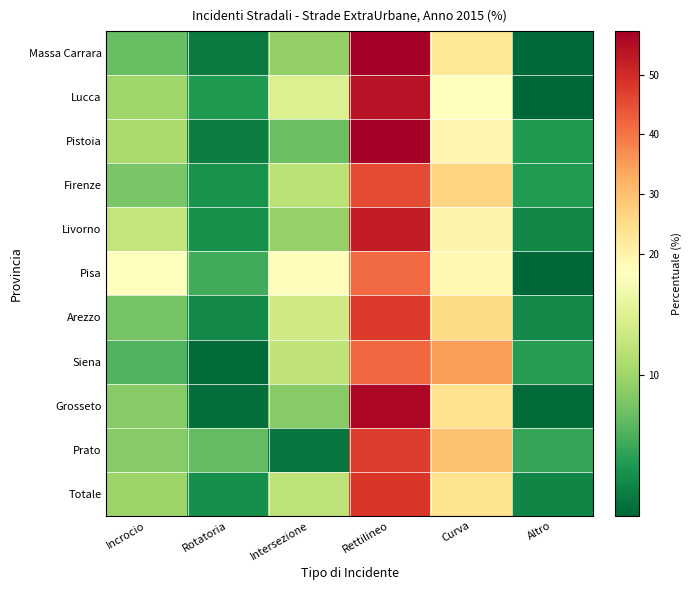

Reading left to right, extract all data points from this chart.

Massa Carrara: Incrocio=7.3	Rotatoria=2.1	Intersezione=9.4	Rettilineo=57.3	Curva=22.9	Altro=1.0
Lucca: Incrocio=10.1	Rotatoria=4.2	Intersezione=13.8	Rettilineo=54.1	Curva=17.0	Altro=0.8
Pistoia: Incrocio=10.6	Rotatoria=2.3	Intersezione=7.4	Rettilineo=56.7	Curva=18.9	Altro=4.2
Firenze: Incrocio=8.2	Rotatoria=3.8	Intersezione=11.6	Rettilineo=45.3	Curva=26.8	Altro=4.4
Livorno: Incrocio=12.1	Rotatoria=3.6	Intersezione=9.5	Rettilineo=52.3	Curva=19.6	Altro=2.9
Pisa: Incrocio=16.9	Rotatoria=5.7	Intersezione=17.1	Rettilineo=41.1	Curva=18.3	Altro=0.8
Arezzo: Incrocio=7.9	Rotatoria=3.1	Intersezione=12.9	Rettilineo=47.8	Curva=25.3	Altro=3.1
Siena: Incrocio=6.3	Rotatoria=1.1	Intersezione=11.9	Rettilineo=41.4	Curva=34.8	Altro=4.4
Grosseto: Incrocio=8.8	Rotatoria=1.4	Intersezione=8.8	Rettilineo=55.8	Curva=24.0	Altro=1.1
Prato: Incrocio=8.8	Rotatoria=7.0	Intersezione=1.8	Rettilineo=47.4	Curva=29.8	Altro=5.3
Totale: Incrocio=9.9	Rotatoria=3.4	Intersezione=11.8	Rettilineo=48.2	Curva=23.8	Altro=2.9